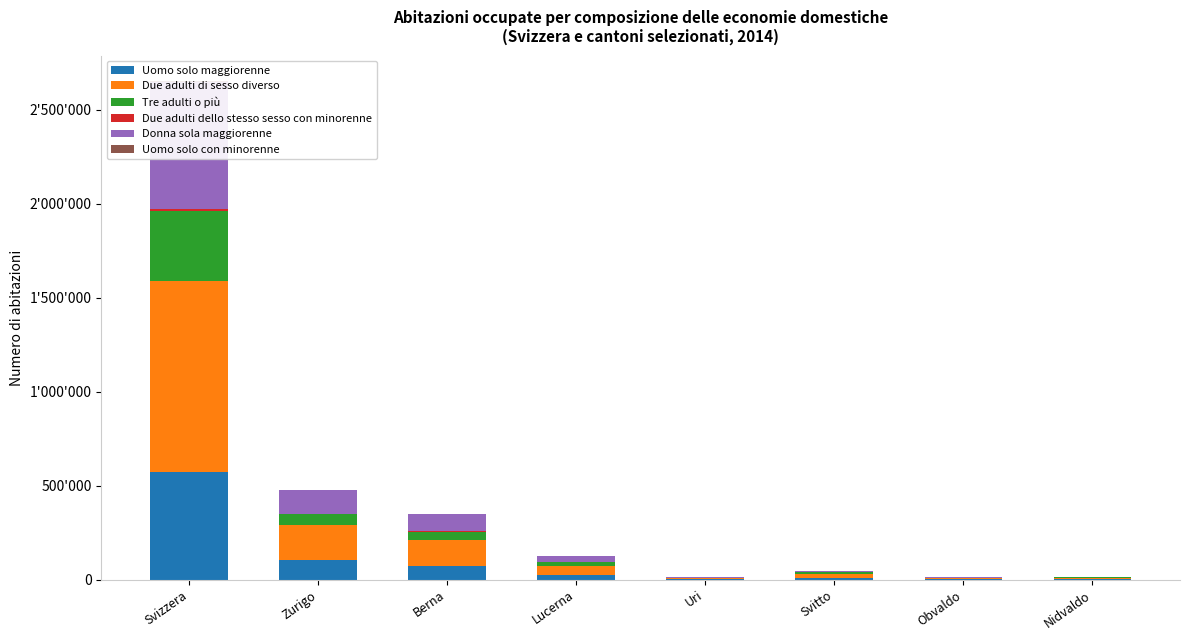

Reading left to right, list all the values displayed in this chart.

Uomo solo maggiorenne: Svizzera=574716	Zurigo=105503	Berna=72051	Lucerna=24877	Uri=2175	Svitto=10452	Obvaldo=2374	Nidvaldo=3059
Due adulti di sesso diverso: Svizzera=1013425	Zurigo=182283	Berna=139490	Lucerna=49172	Uri=4677	Svitto=19604	Obvaldo=4467	Nidvaldo=5865
Tre adulti o più: Svizzera=372645	Zurigo=60953	Berna=43482	Lucerna=18346	Uri=1796	Svitto=7425	Obvaldo=1841	Nidvaldo=2110
Due adulti dello stesso sesso con minorenne: Svizzera=13902	Zurigo=2354	Berna=1565	Lucerna=537	Uri=33	Svitto=165	Obvaldo=34	Nidvaldo=46
Donna sola maggiorenne: Svizzera=672699	Zurigo=124425	Berna=90085	Lucerna=29939	Uri=2244	Svitto=9322	Obvaldo=2320	Nidvaldo=2642
Uomo solo con minorenne: Svizzera=9543	Zurigo=1496	Berna=995	Lucerna=346	Uri=21	Svitto=143	Obvaldo=39	Nidvaldo=31